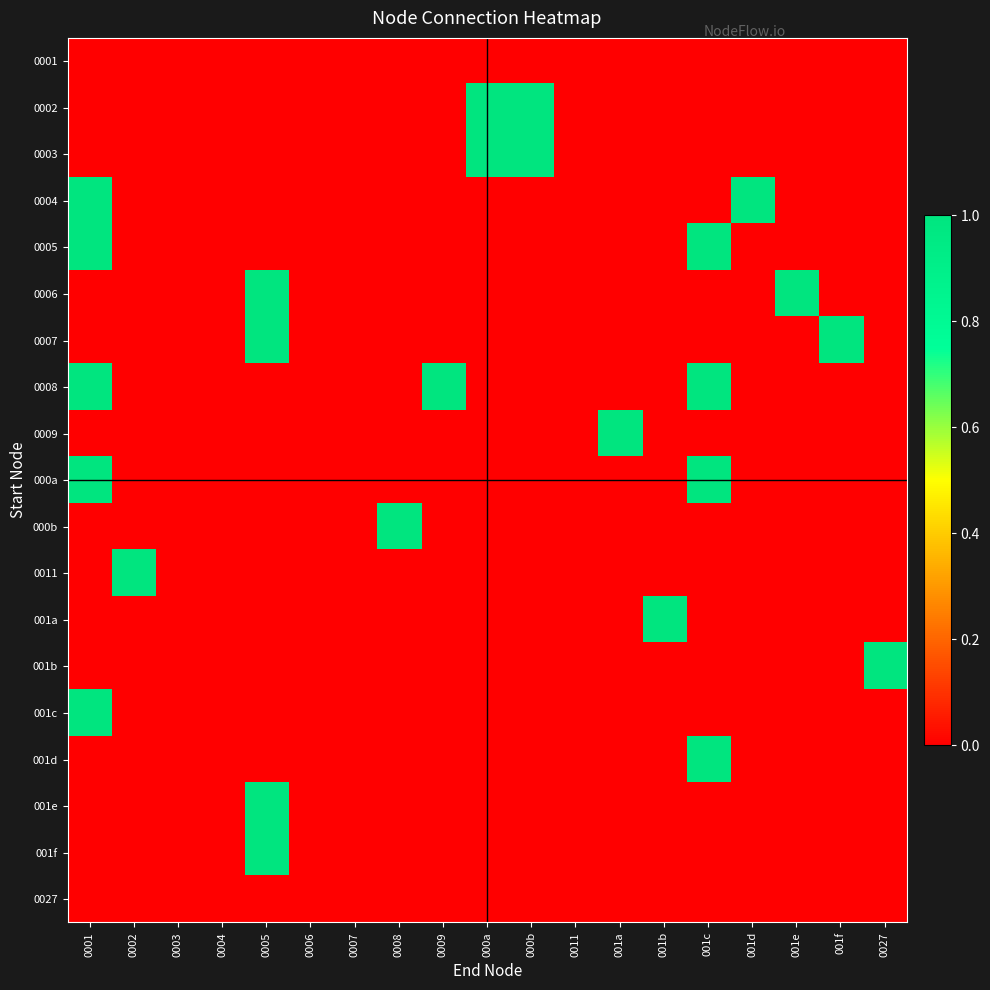

At which category does the chart reach its minimum across all series?

0001